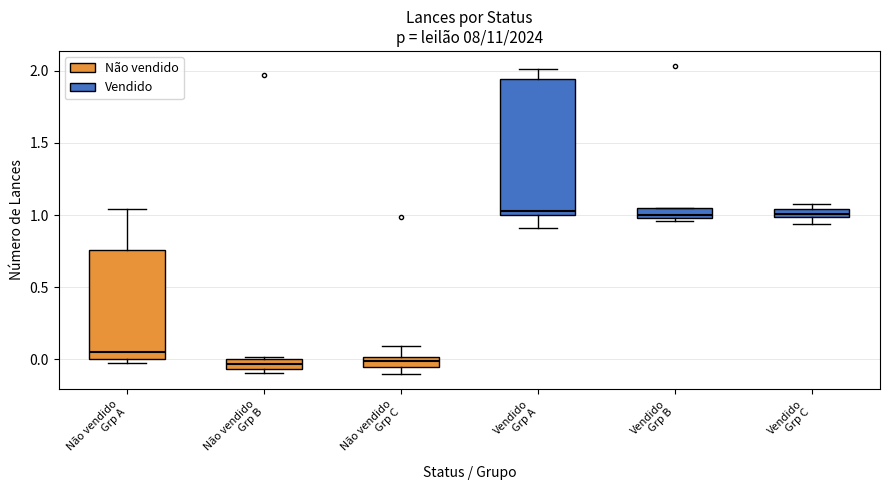

Which box is the tallest, from its lower edge to its upper edge?

Vendido Grp A